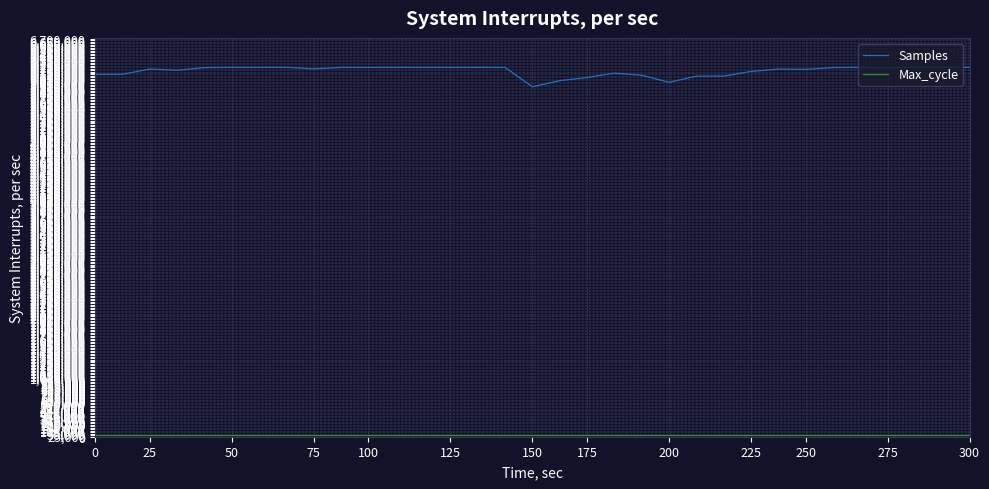

What is the greatest value displayed?

6221409